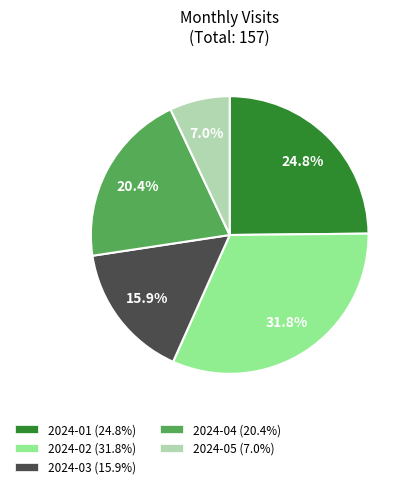

Combined, do 2024-01 and 2024-02 account for over 50%?

Yes